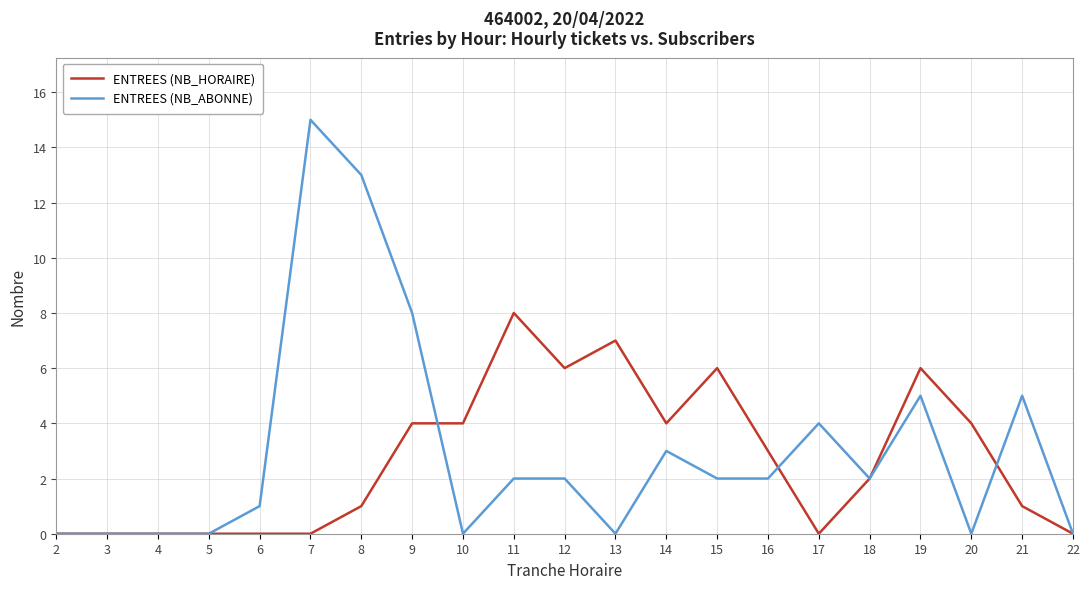

At which category is the sum across all series the highest?

7